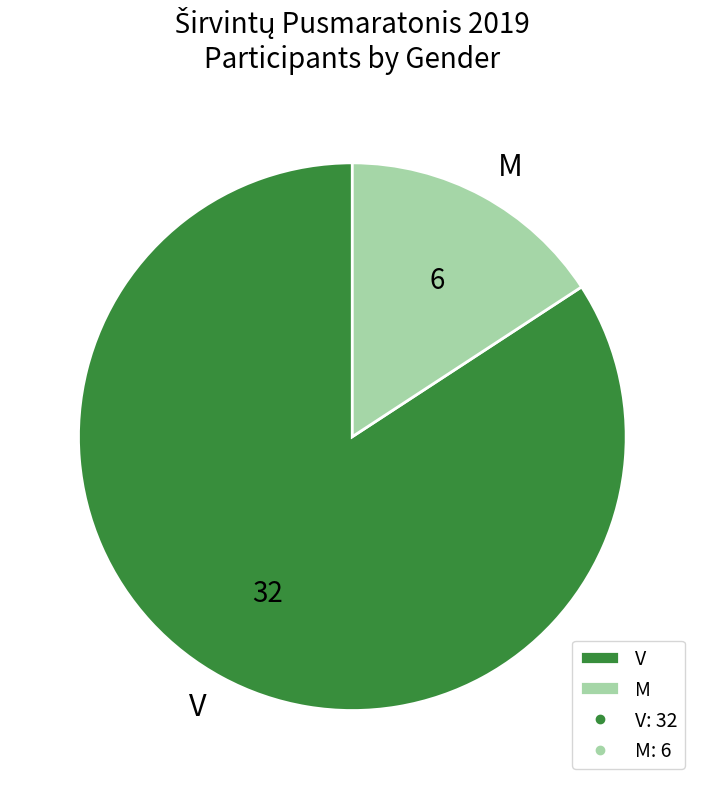

Is the sum of V and M greater than half?

Yes